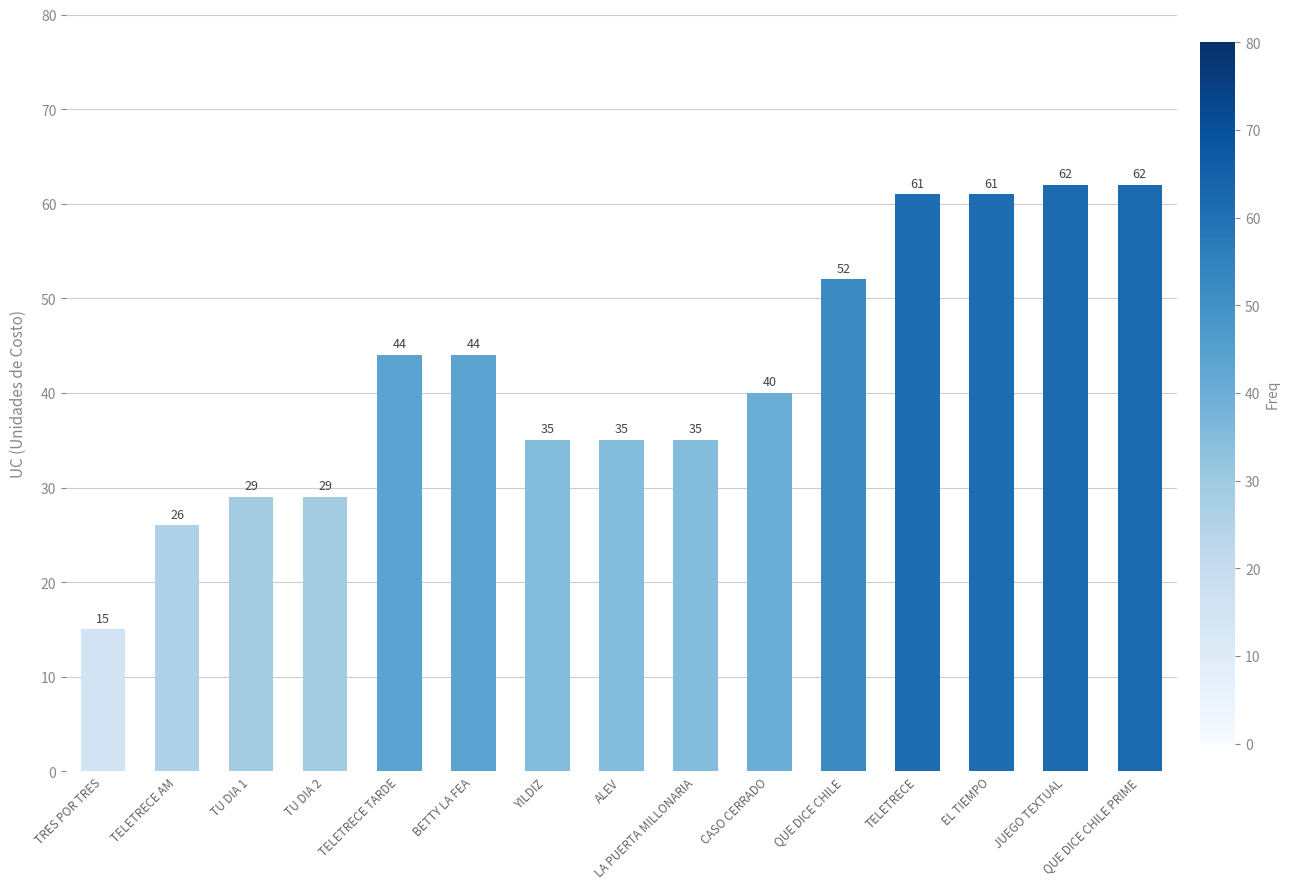

What is the greatest value displayed?

62